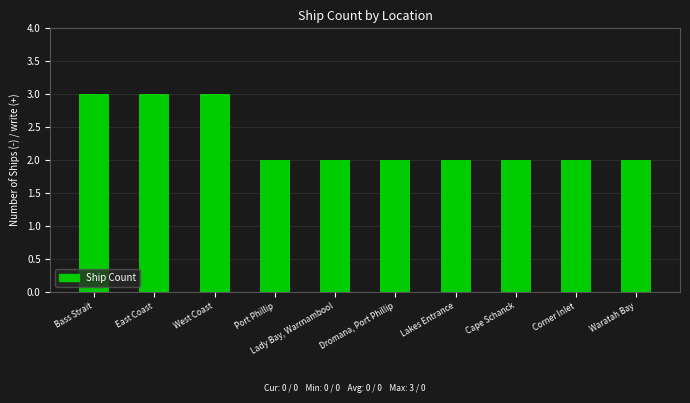

True or false: the data shows 2 at Corner Inlet.

True